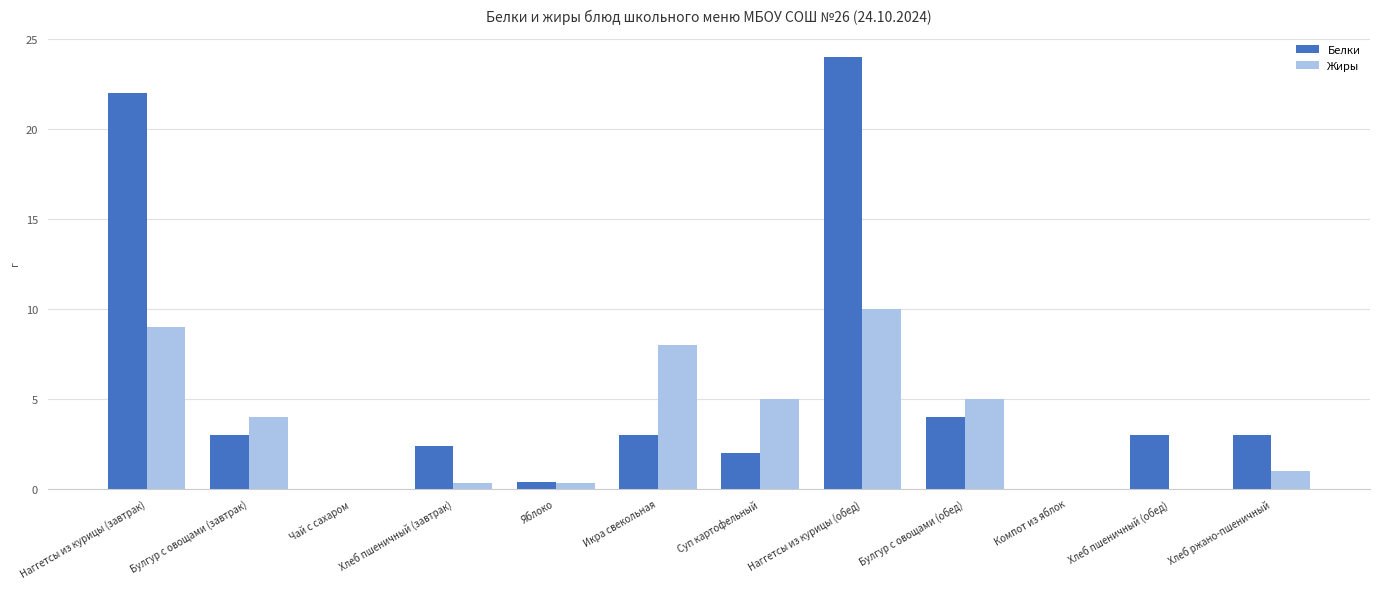

What is the sum of the Жиры values at Компот из яблок and Наггетсы из курицы (обед)?

10.0